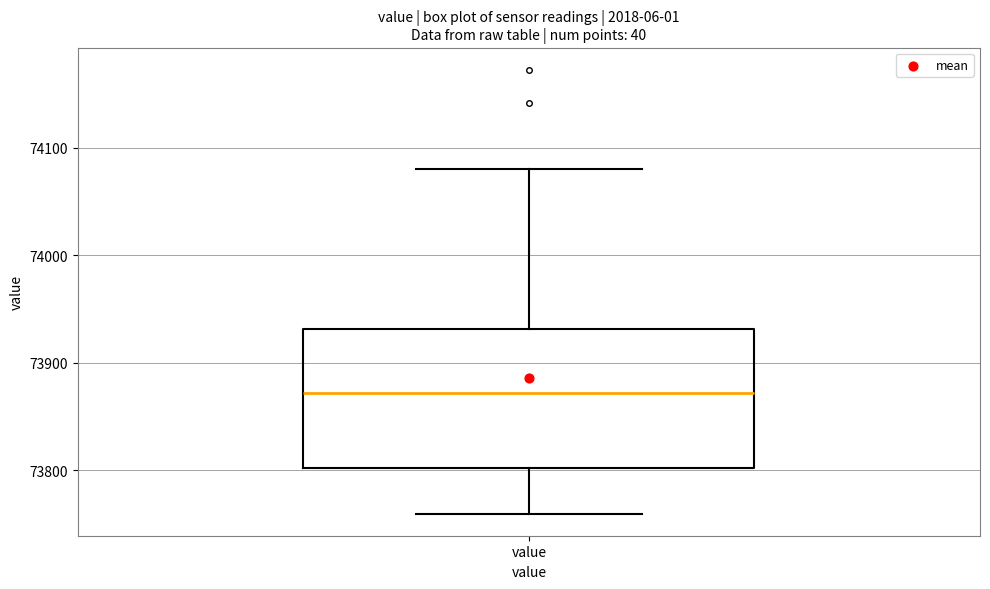

Read this box plot against the y-axis: the position of the median line, the range covered by the box, and the ends of both whiskers. The values are not printed on the chart, so give them approximately, as read against the axis.

median 73870, box 73800 to 73930, whiskers 73760 to 74080